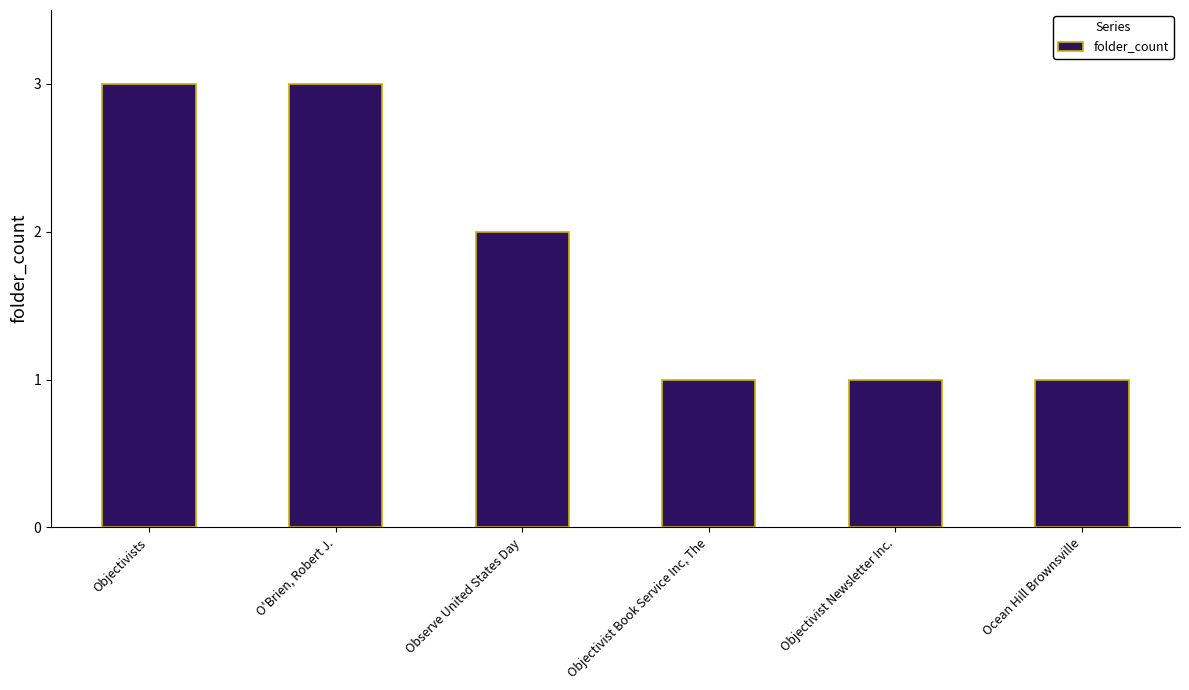

What is the change in value from Objectivists to Objectivist Newsletter Inc.?

-2